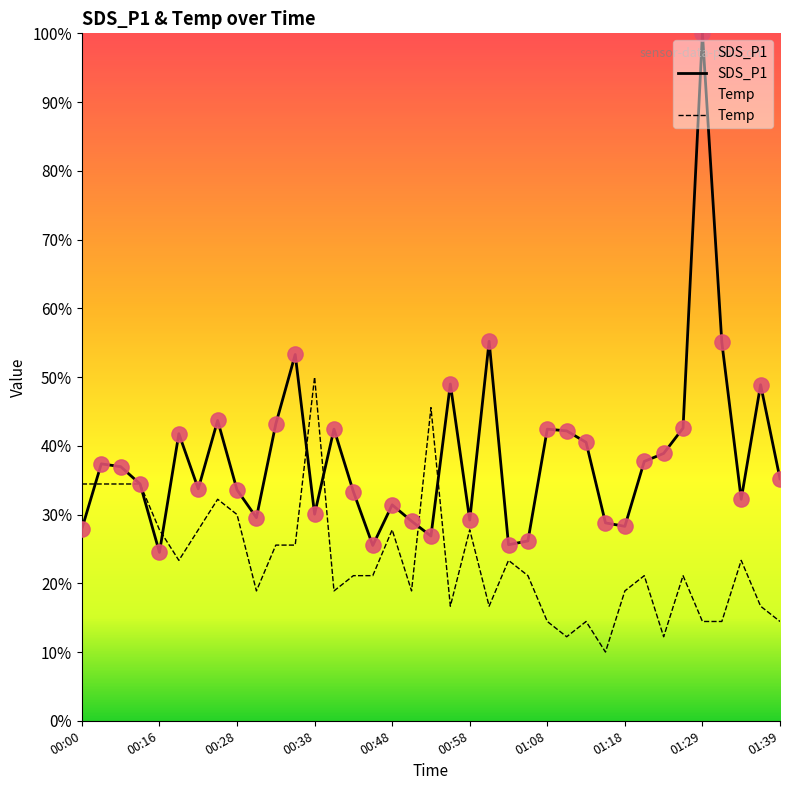

Is the value of SDS_P1 at 01:32 greater than the value of Temp at 00:45?

Yes